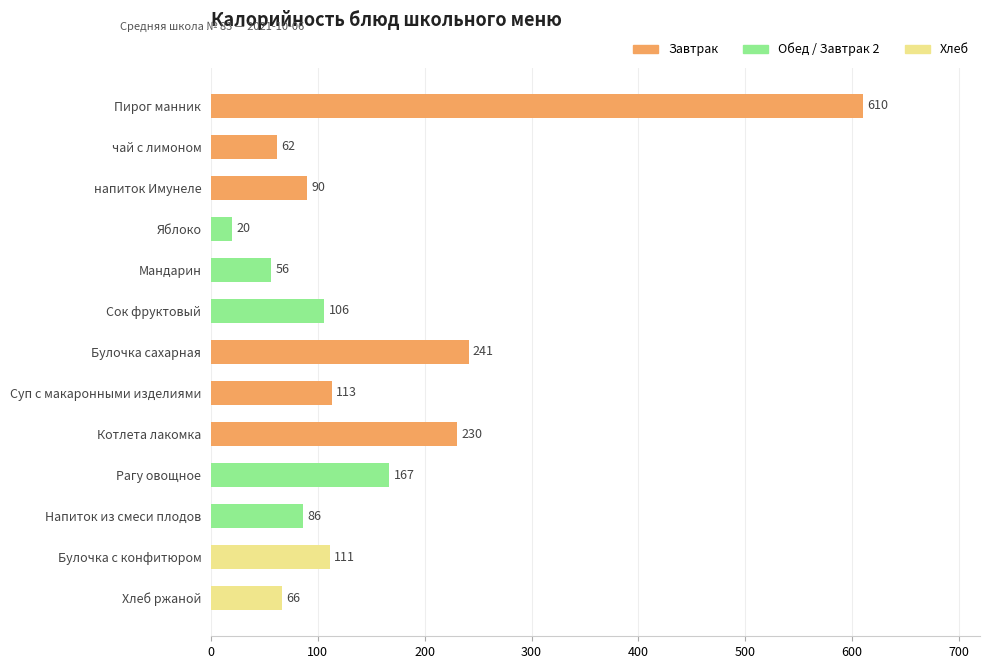

Reading top to bottom, transcribe all the data shown in this chart.

Пирог манник=610	чай с лимоном=62	напиток Имунеле=90	Яблоко=20	Мандарин=56	Сок фруктовый=106	Булочка сахарная=241	Суп с макаронными изделиями=113	Котлета лакомка=230	Рагу овощное=167	Напиток из смеси плодов=86	Булочка с конфитюром=111	Хлеб ржаной=66